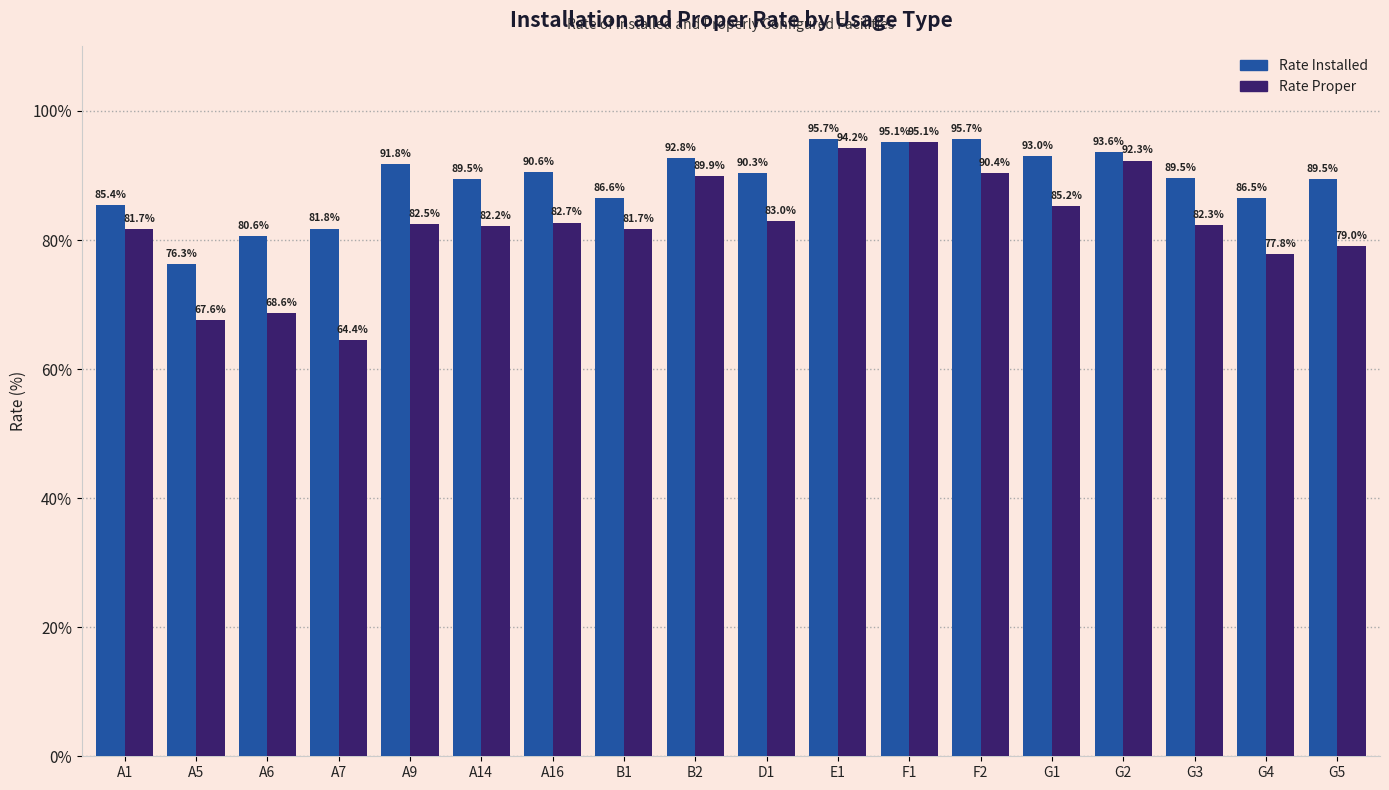

Which category has the lowest value across all series?

A7